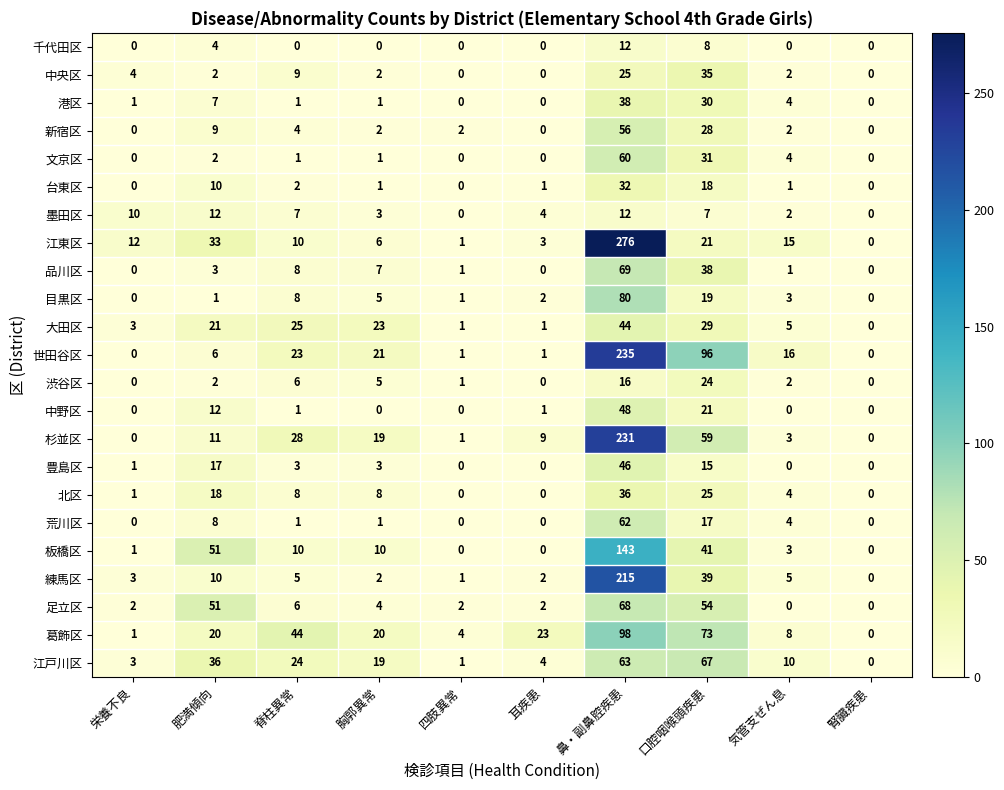

Count the number of data series in this chart.

23